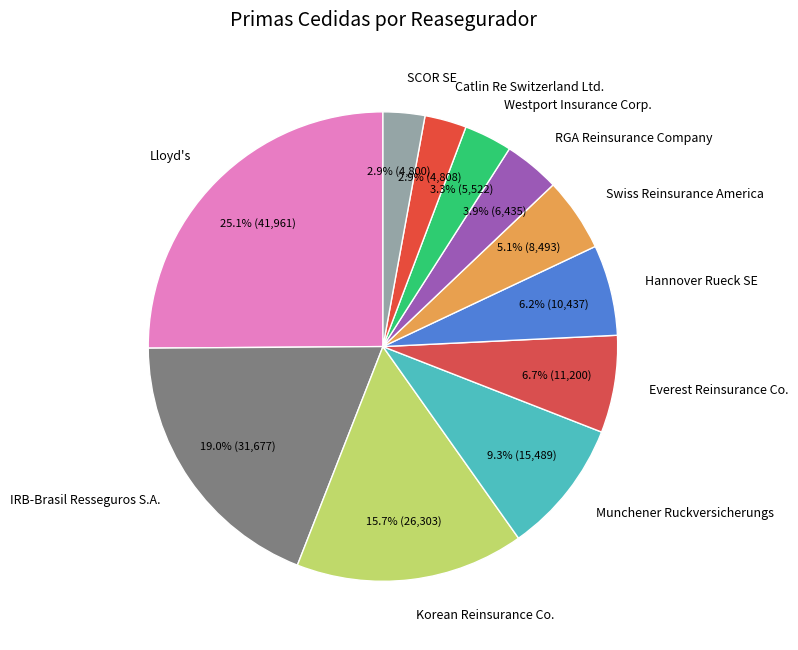

True or false: Everest Reinsurance Co. accounts for 7% of the total.

True